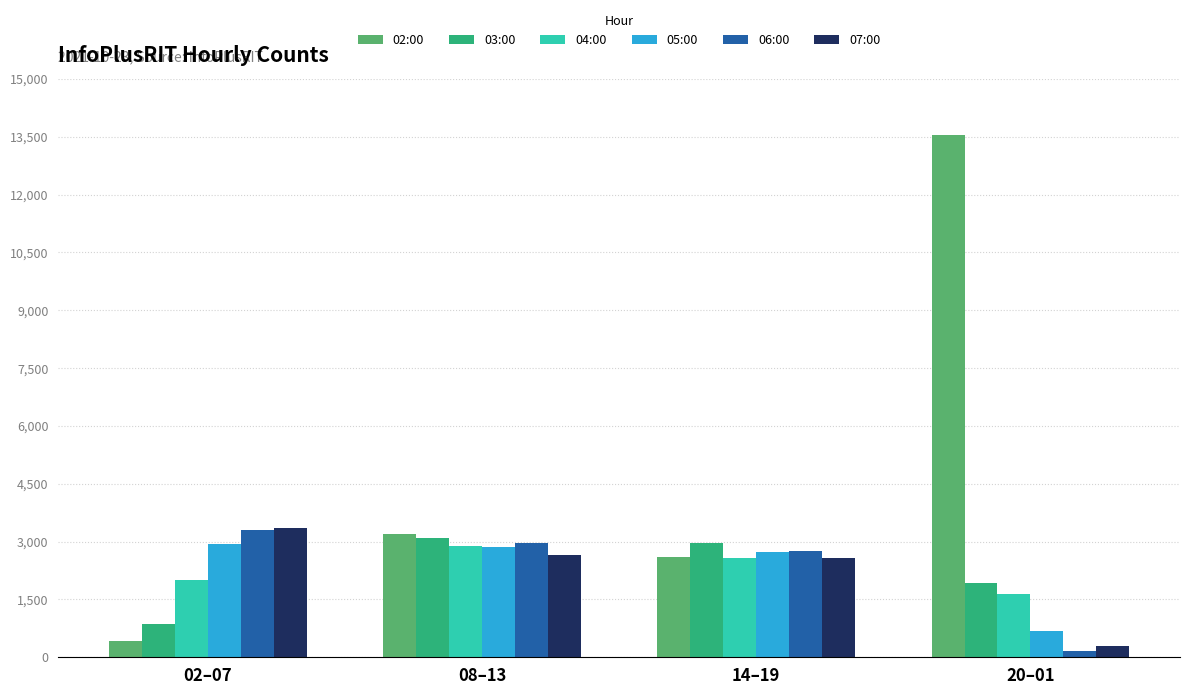

What is the label of the 3rd bar from the right?

08–13